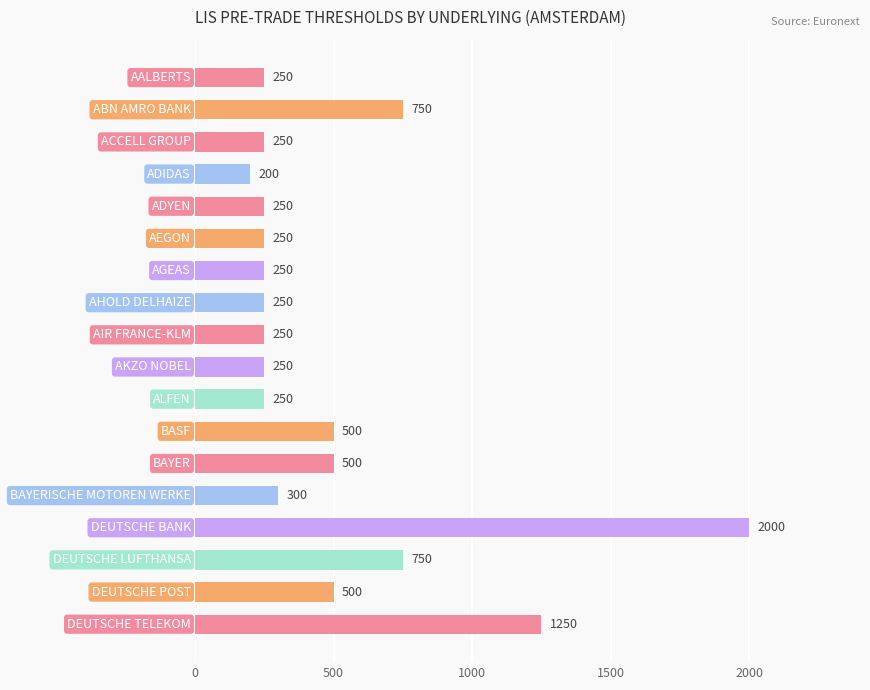

Reading bottom to top, list all the values displayed in this chart.

1250	500	750	2000	300	500	500	250	250	250	250	250	250	250	200	250	750	250